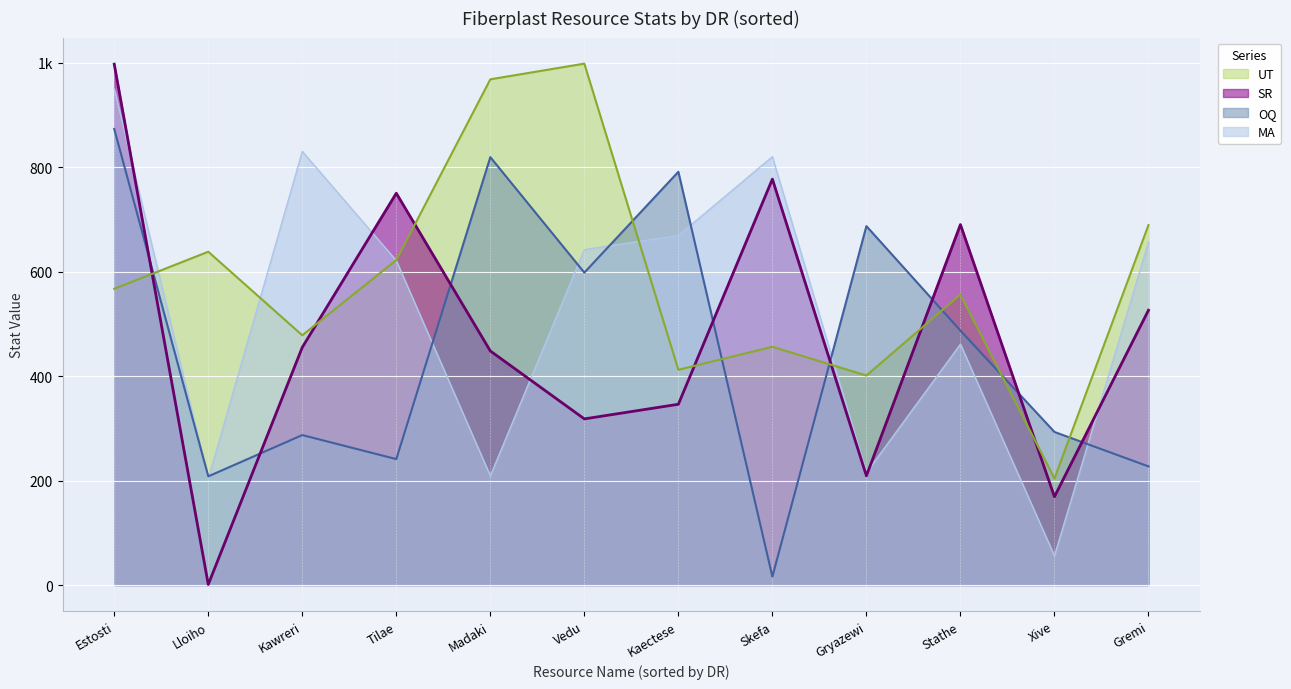

At which category is the sum across all series the highest?

Estosti